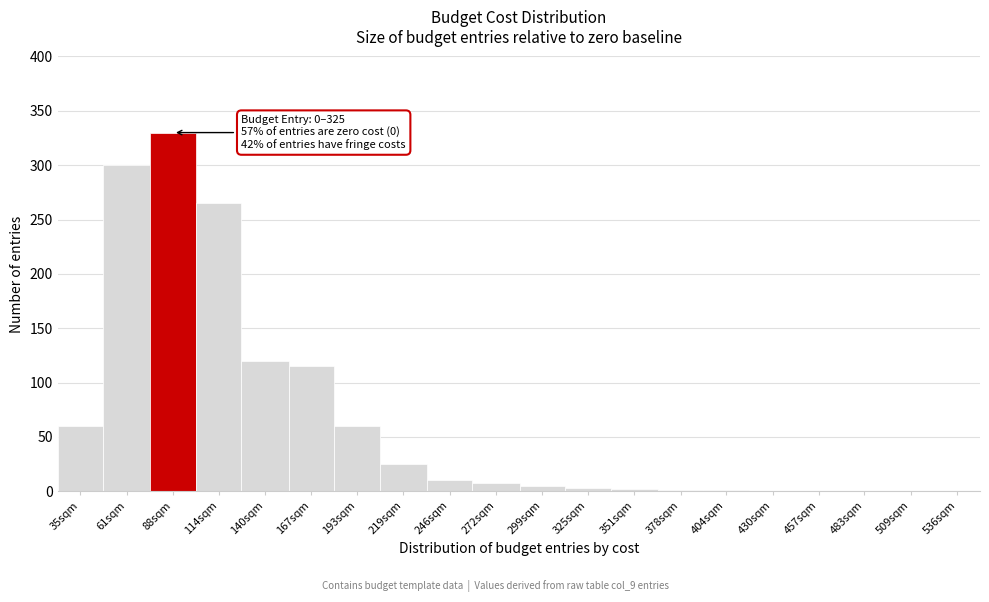

Which has a higher value, 88sqm or 140sqm?

88sqm